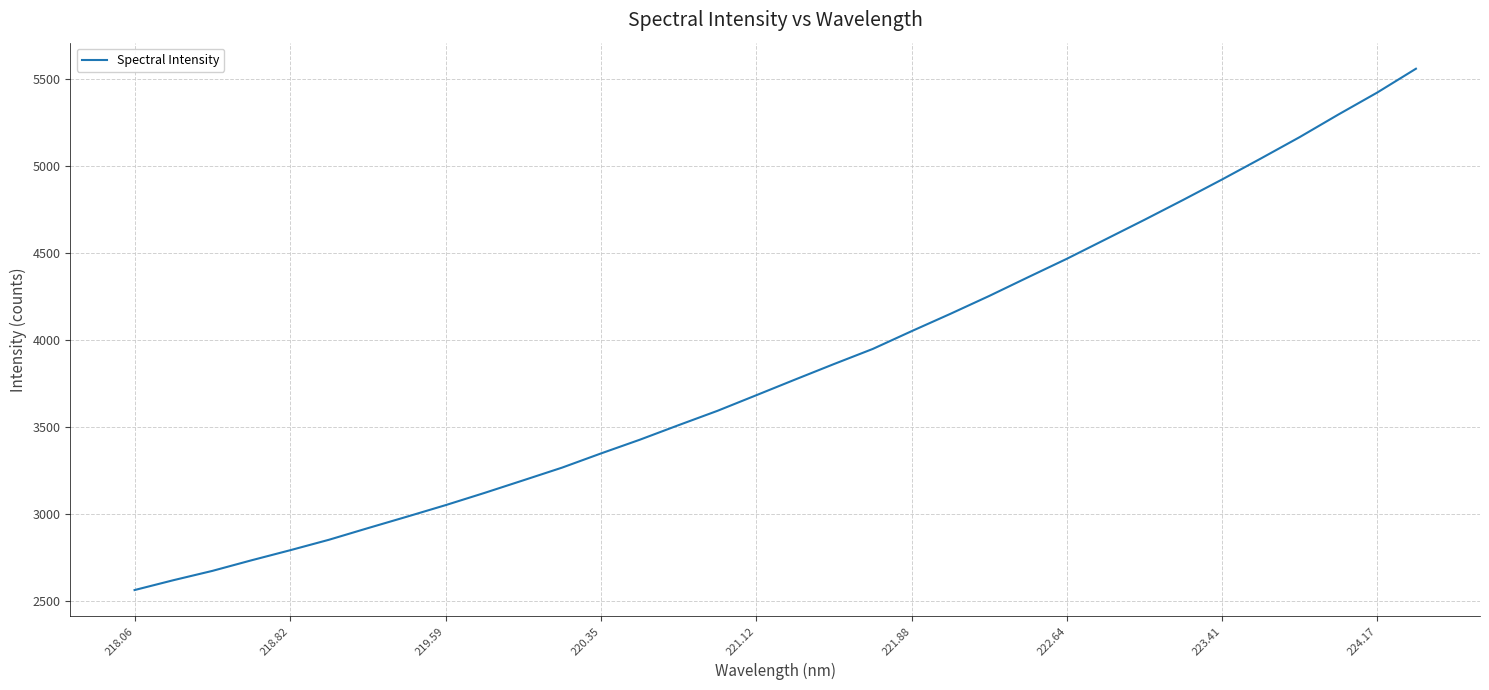

What is the minimum value shown in the chart?

2560.1